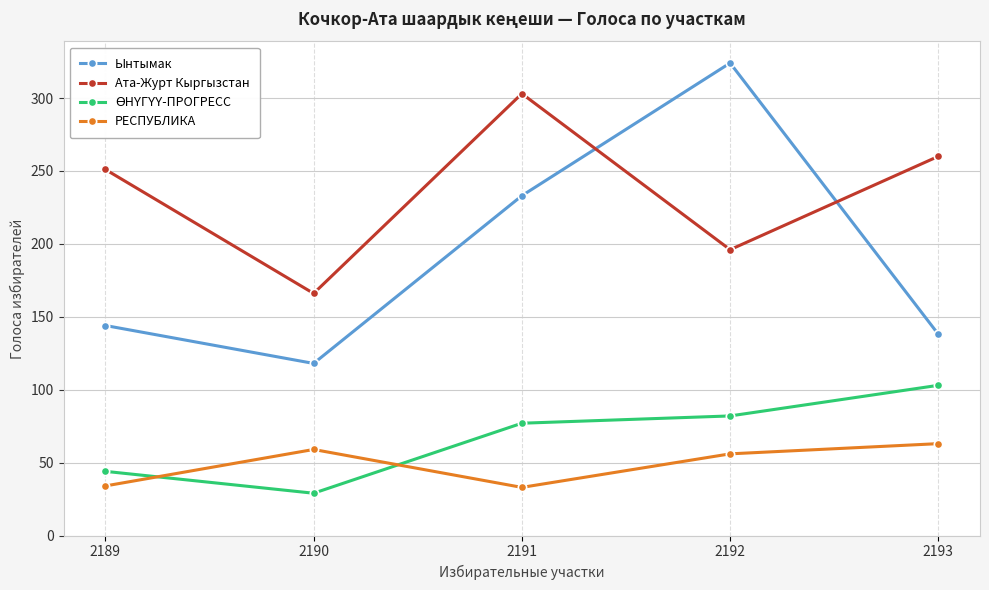

What is the difference between the Ынтымак values at 2192 and 2193?

186